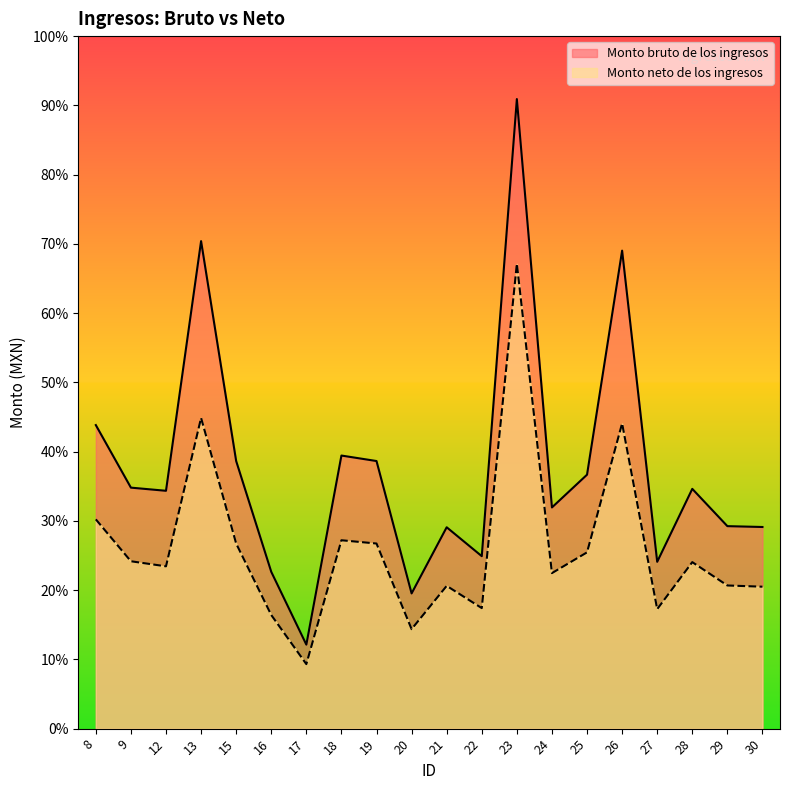

Rank the series at 27 from highest to lowest value.

Monto bruto de los ingresos, Monto neto de los ingresos